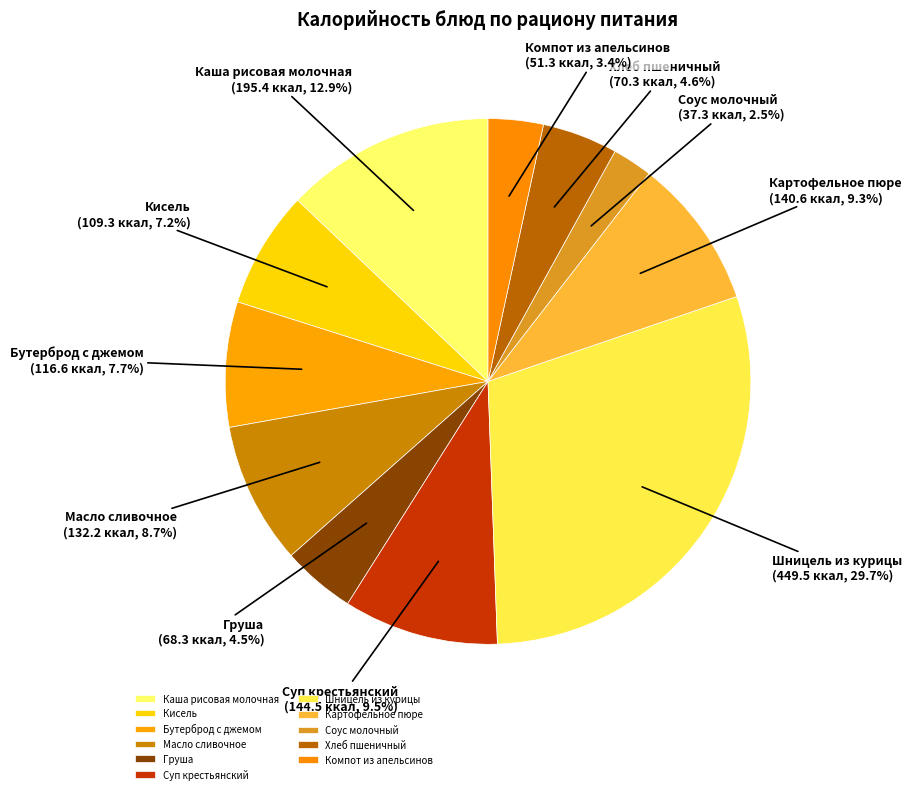

To the nearest percent, what is the combined percentage of Бутерброд с джемом and Кисель?

15%